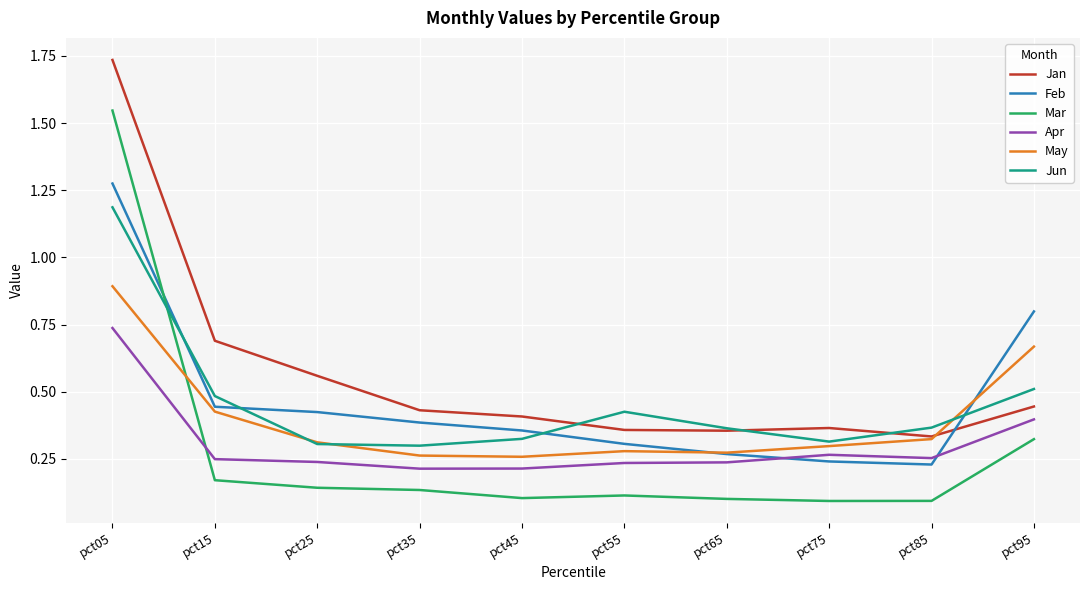

Which series has the largest total across all categories?

Jan